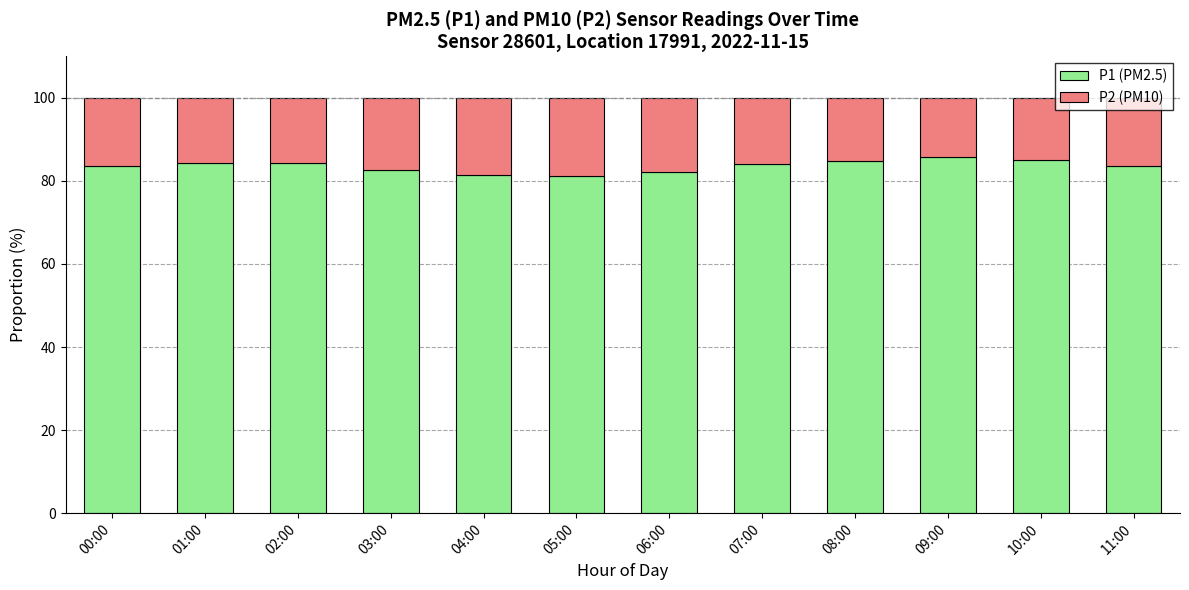

Is it true that P1 (PM2.5) equals 57.1 at 00:00?

False